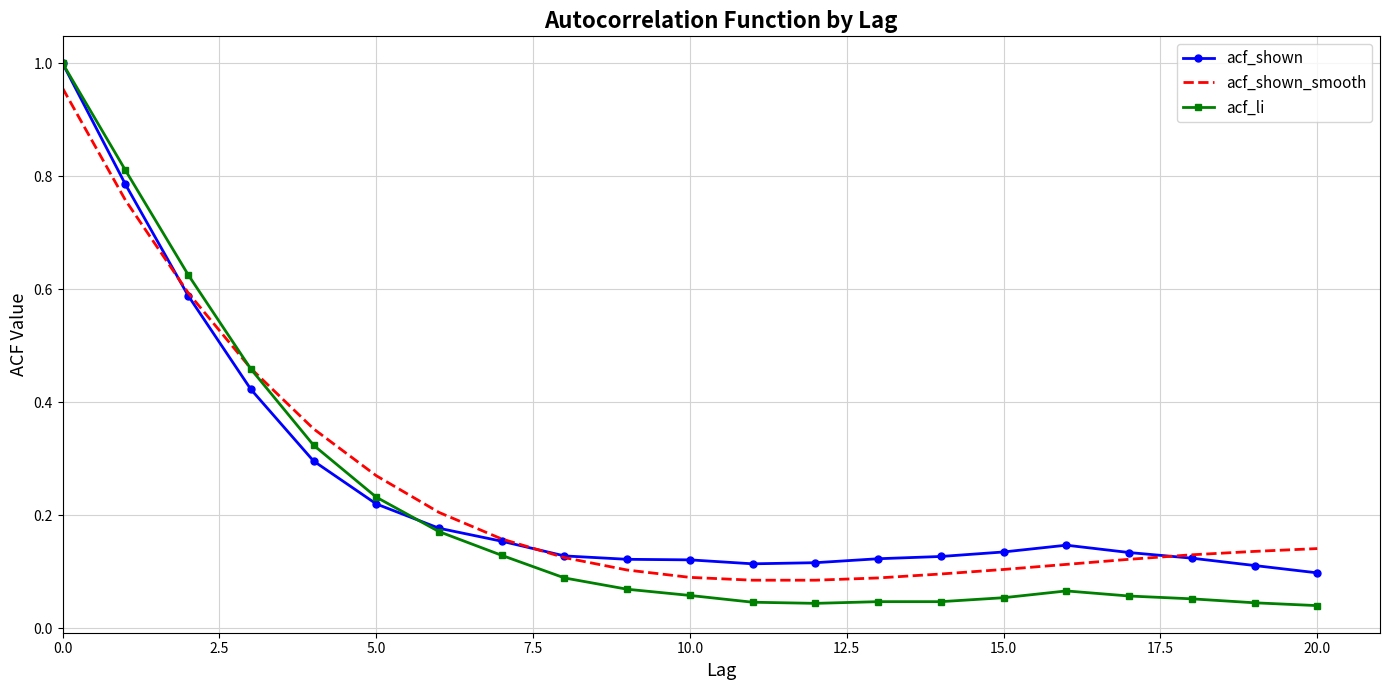

Which series has the widest spread of values?

acf_li